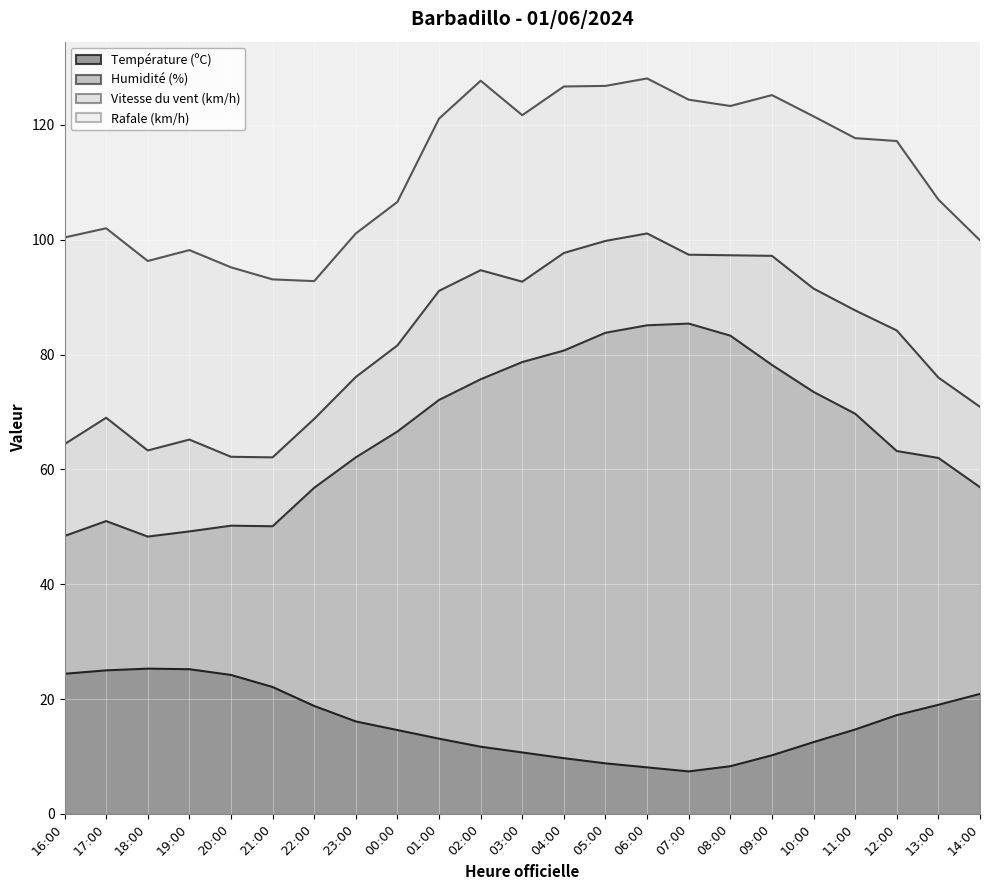

Is it true that Humidité (%) equals 81.8 at 22:00?

False